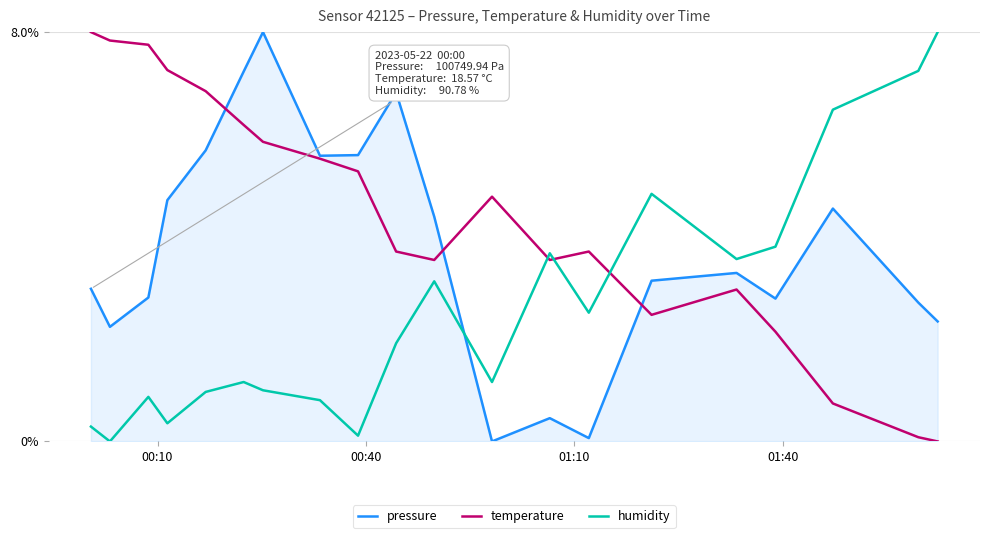

Which series has the largest total across all categories?

temperature